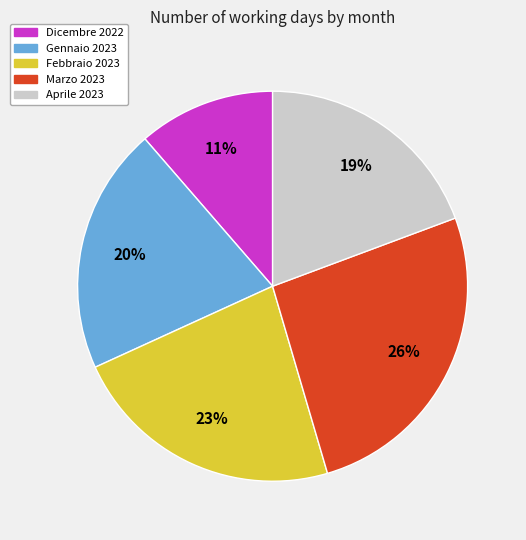

Is there a majority slice in this chart?

No